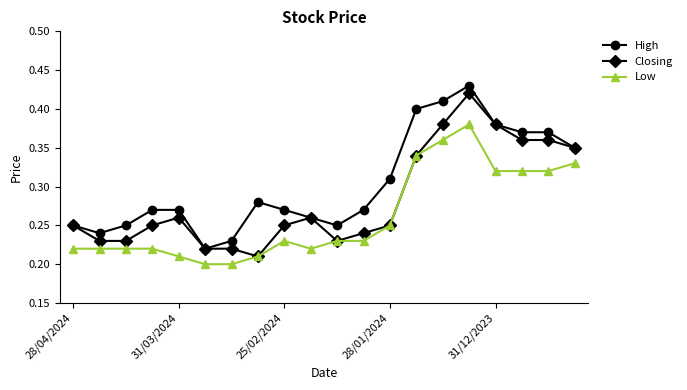

True or false: Low has more than 1 points higher than both neighbors.

True